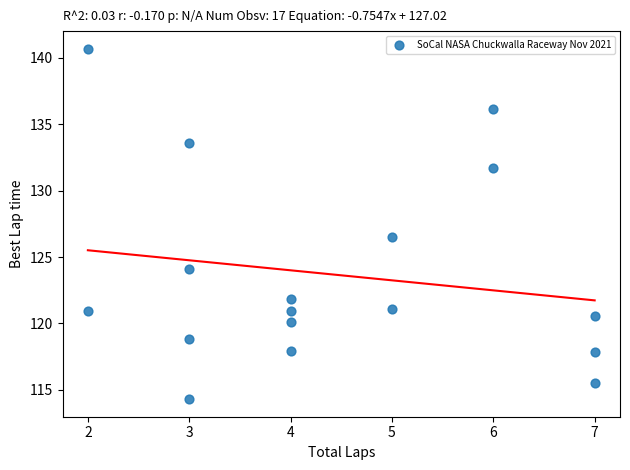

What Y value in the scatter plot is closest to 127?

126.5